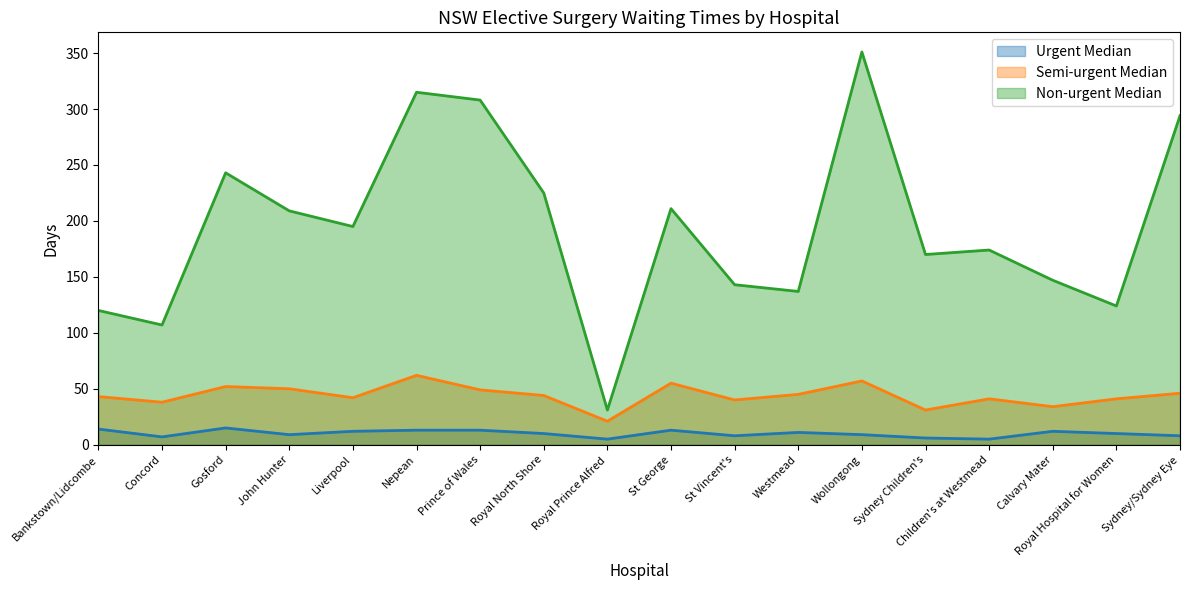

How many lines are shown in the chart?

3